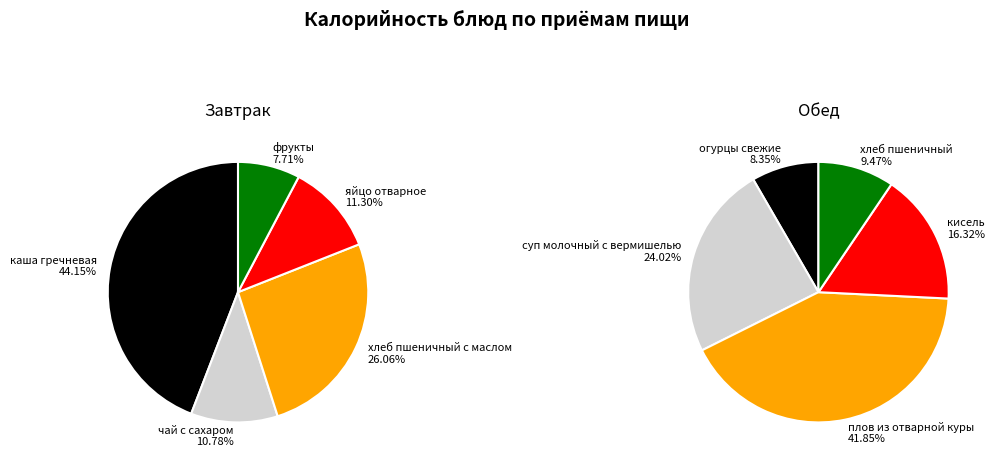

To the nearest percent, what is the average slice percentage?

20%